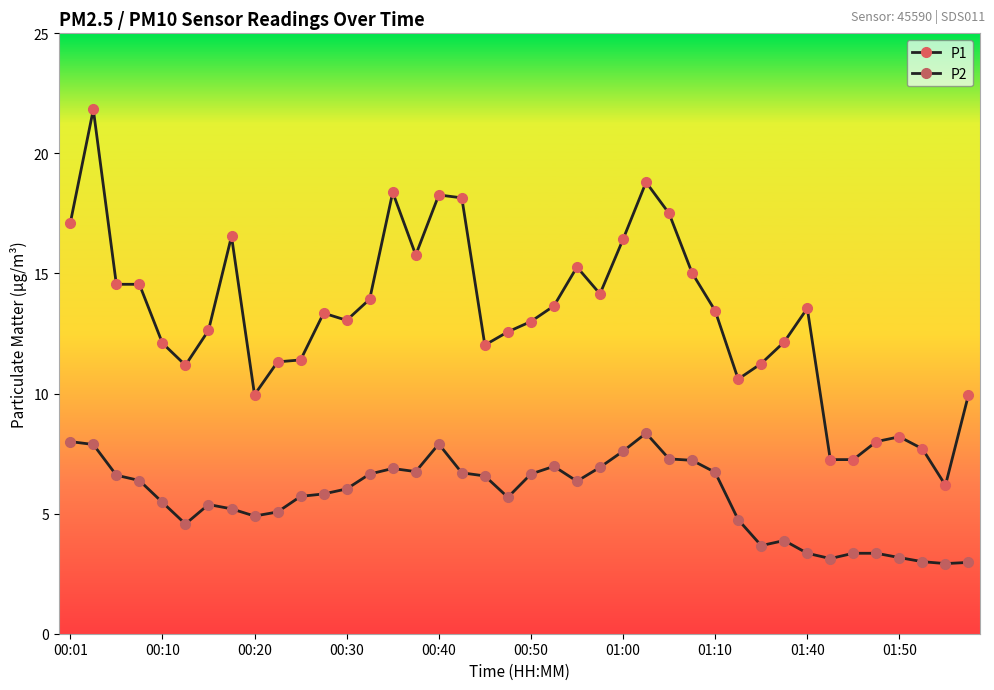

Count the number of data series in this chart.

2